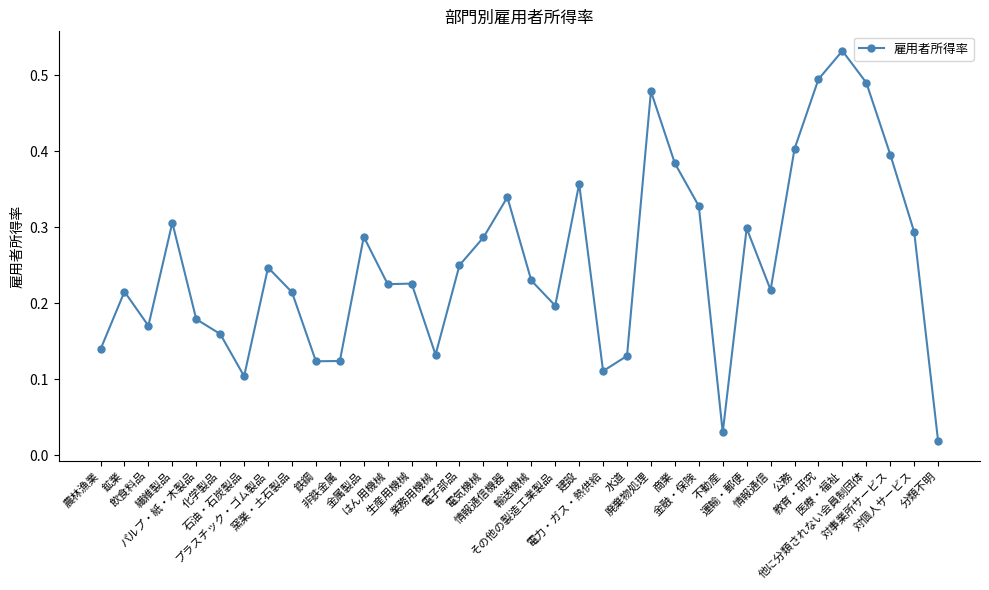

Where is the first local maximum?

鉱業